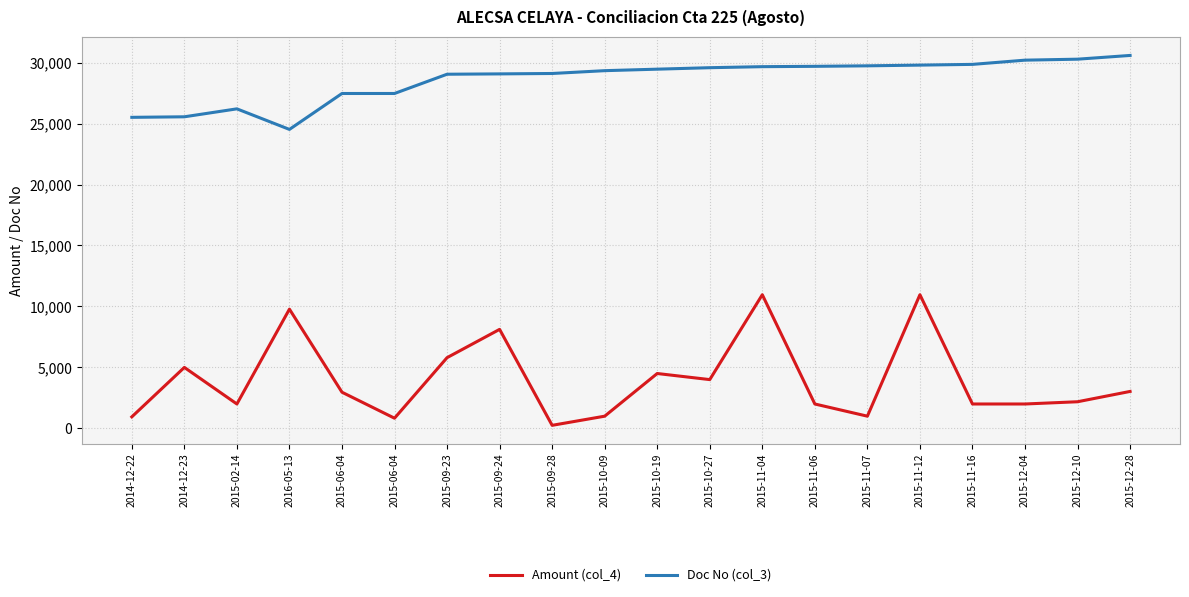

True or false: Amount (col_4) and Doc No (col_3) cross at least once.

False